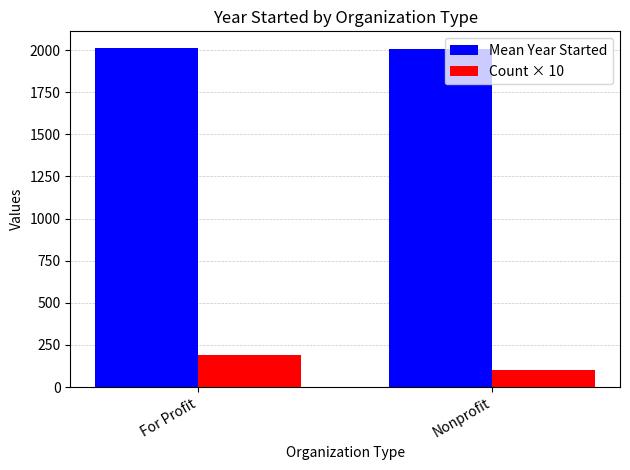

At which label does Count × 10 reach its peak?

For Profit